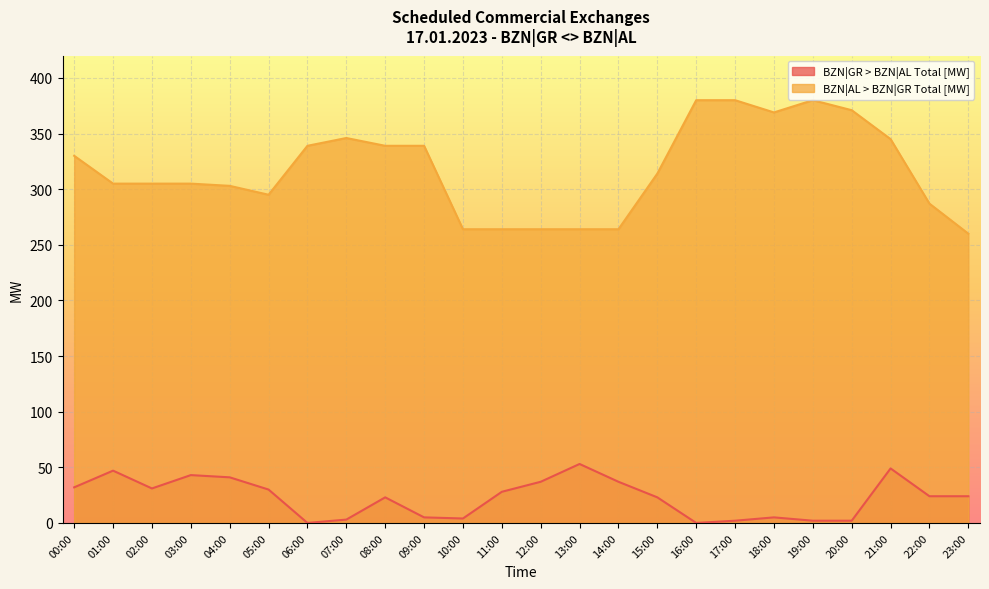

What is the average value of the BZN|AL > BZN|GR Total [MW] series?

317